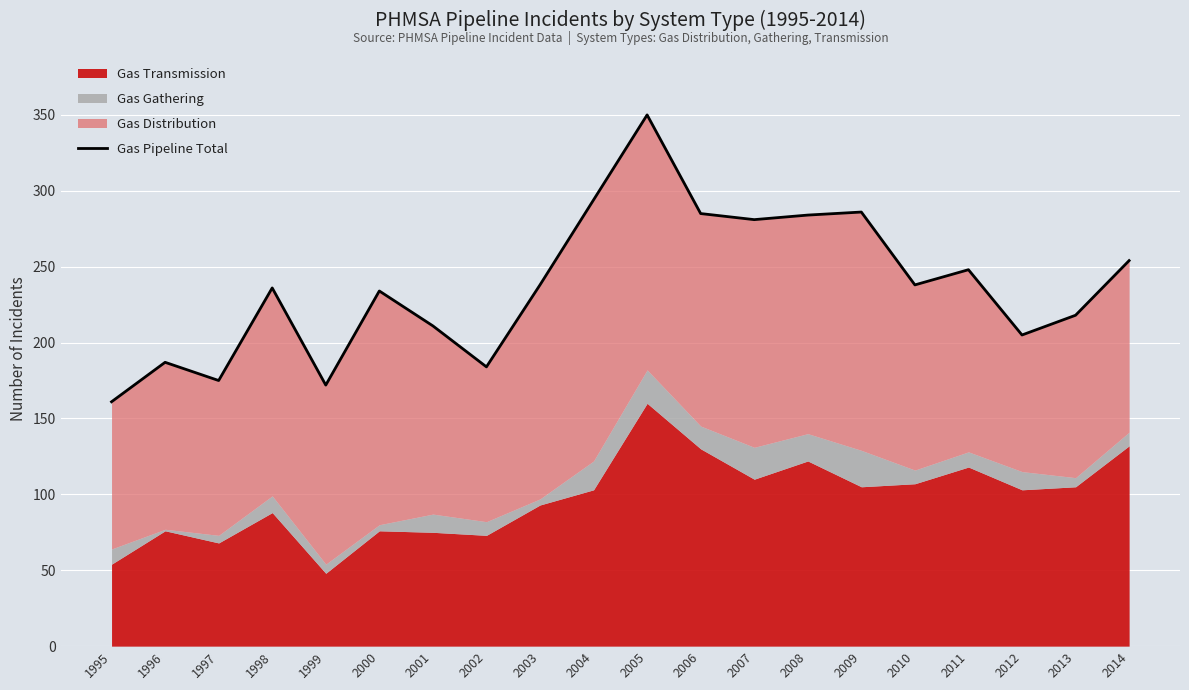

Reading left to right, extract all data points from this chart.

1995=161	1996=187	1997=175	1998=236	1999=172	2000=234	2001=211	2002=184	2003=238	2004=294	2005=350	2006=285	2007=281	2008=284	2009=286	2010=238	2011=248	2012=205	2013=218	2014=254